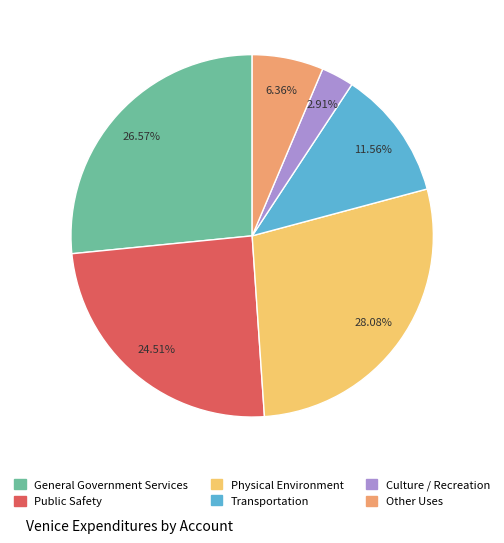

What percentage is the Transportation slice, to the nearest percent?

12%